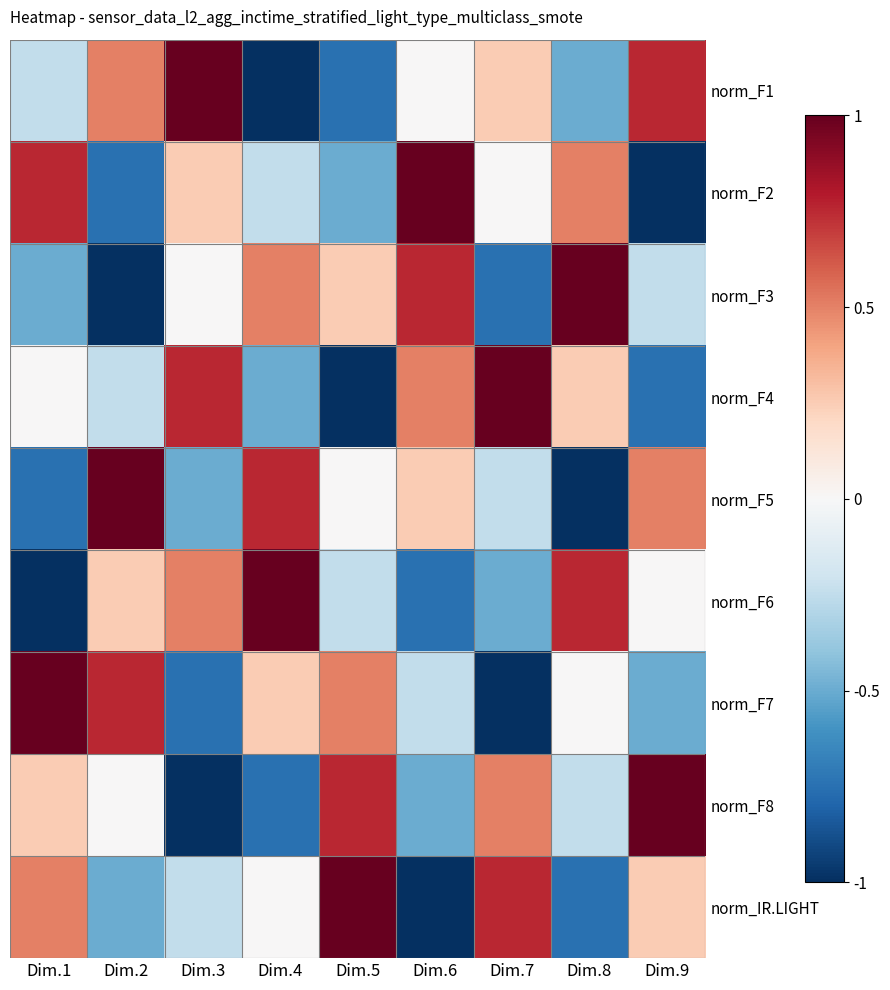

What is the difference between the maximum and second lowest values in the norm_F5 series?

1.8